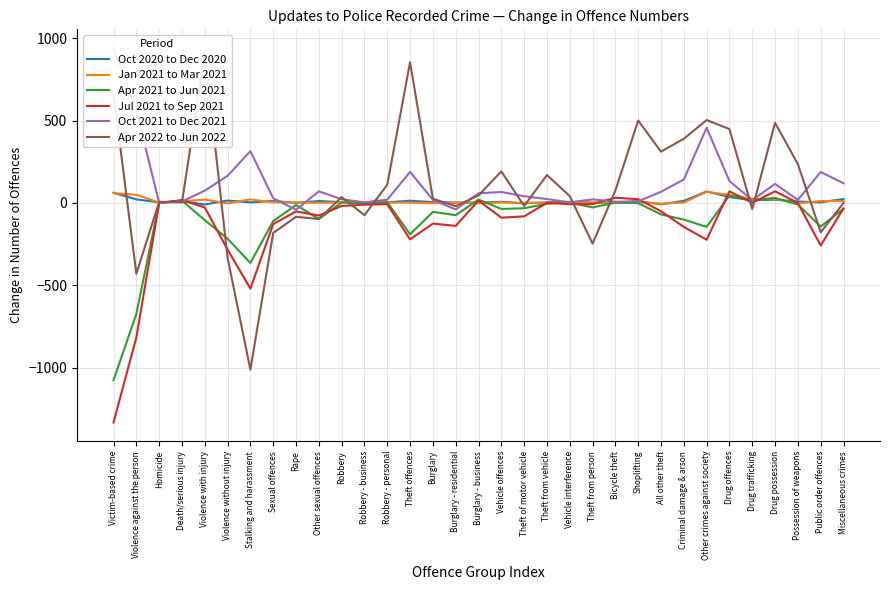

How many distinct data groups are displayed?

6